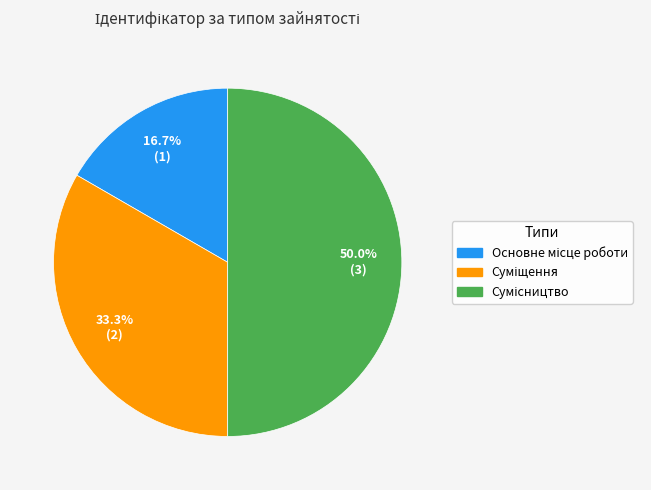

Rank the categories by value from lowest to highest.

Основне місце роботи, Суміщення, Сумісництво